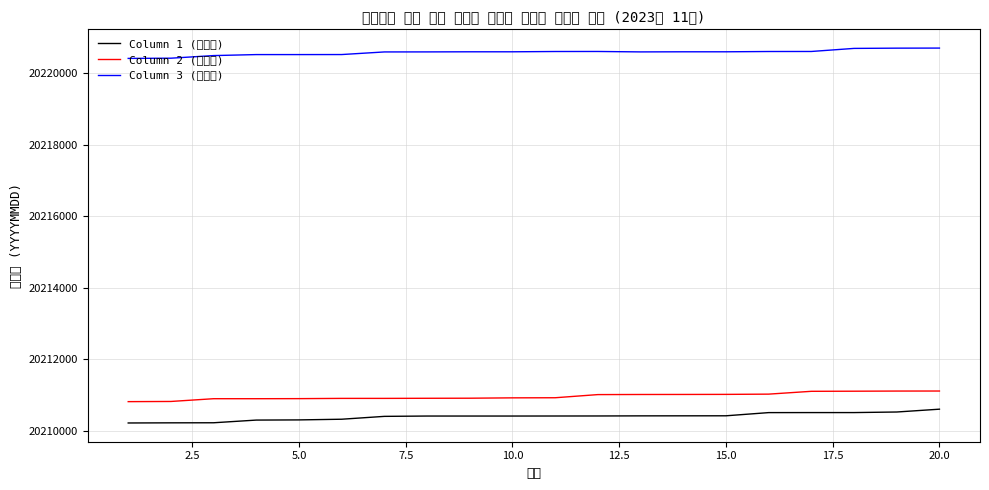

Which series has the largest total across all categories?

Column 3 (신청일)